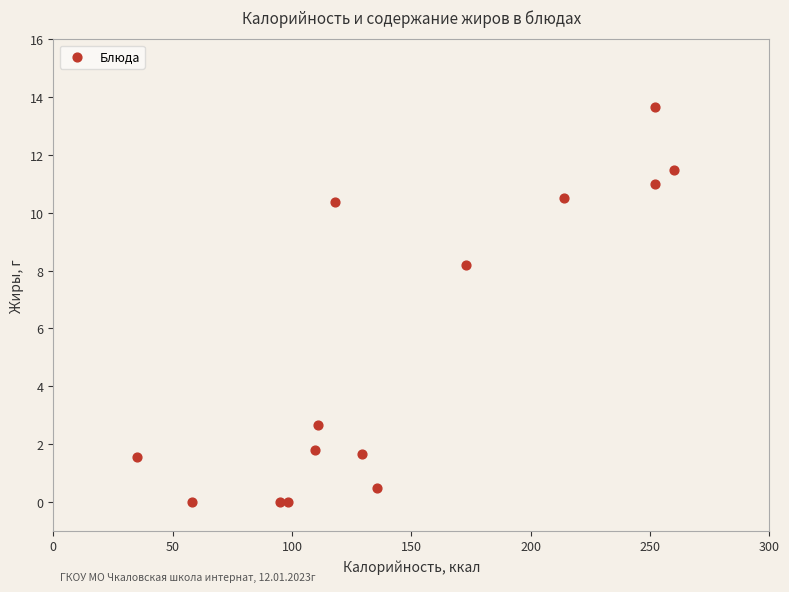

What is the range of X values (max minus min)?

225.0